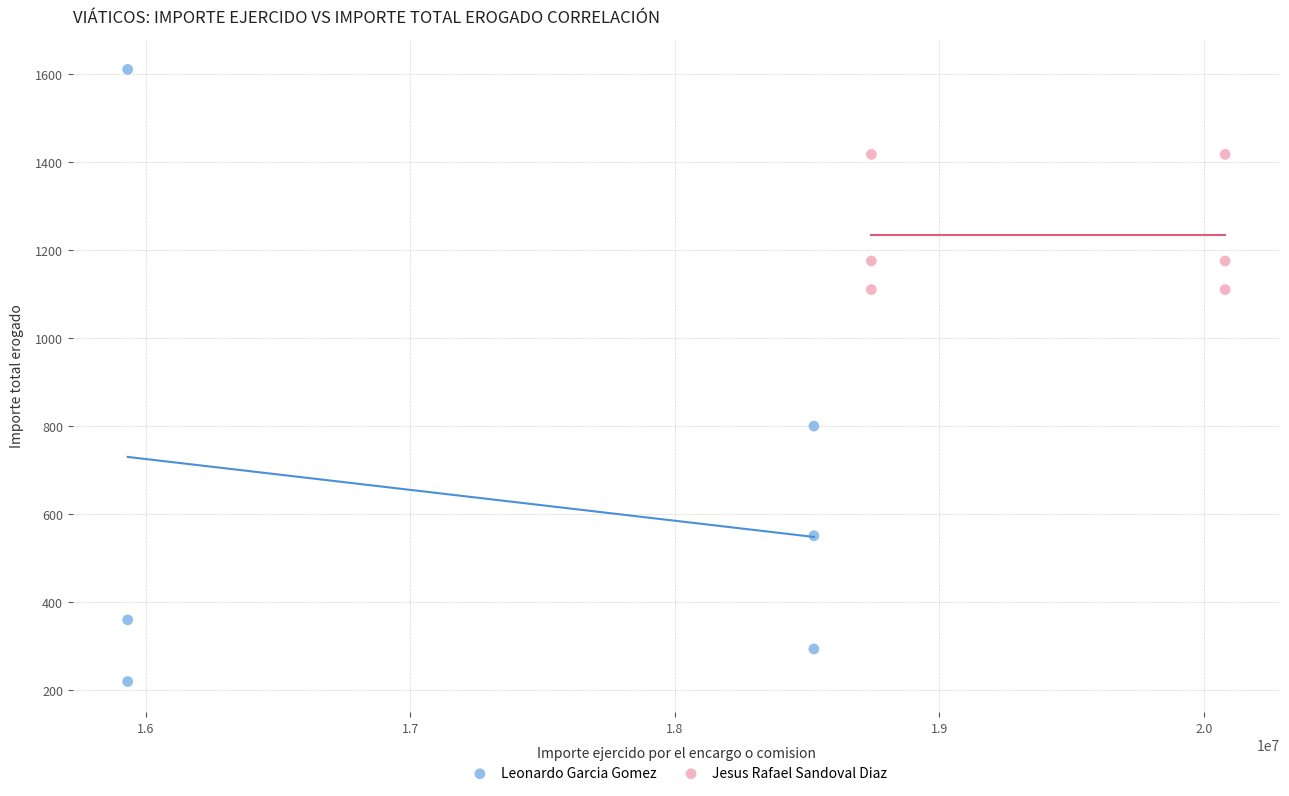

Which series reaches the minimum Y coordinate?

Leonardo Garcia Gomez